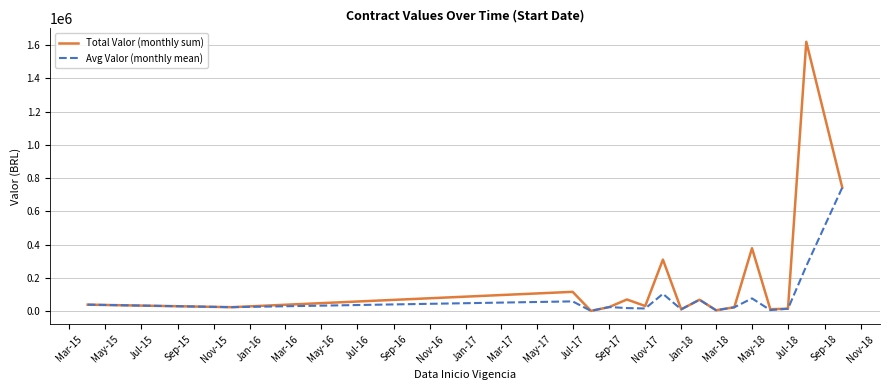

Which series has the largest total across all categories?

Total Valor (monthly sum)